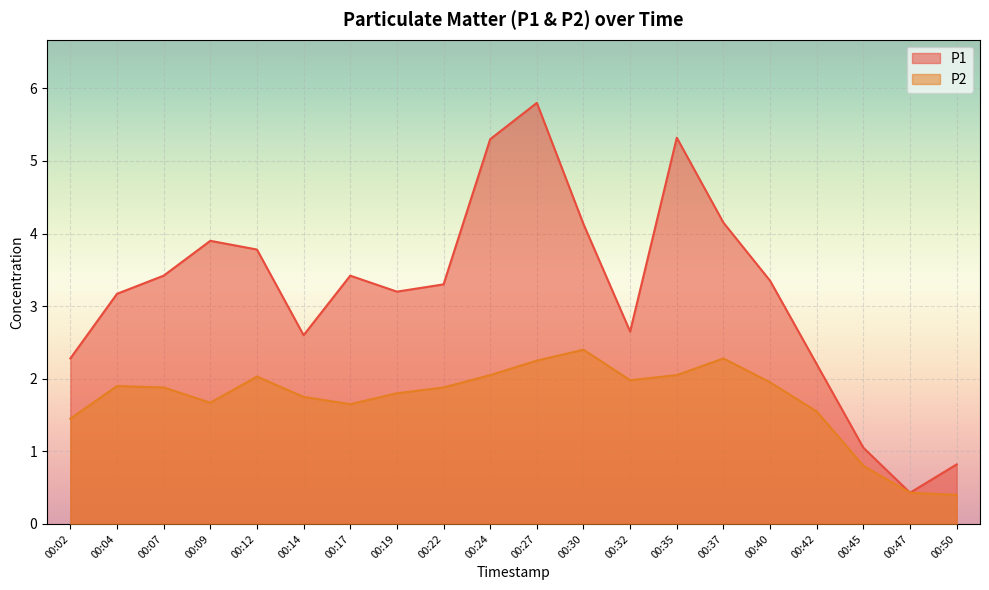

How many lines are shown in the chart?

2